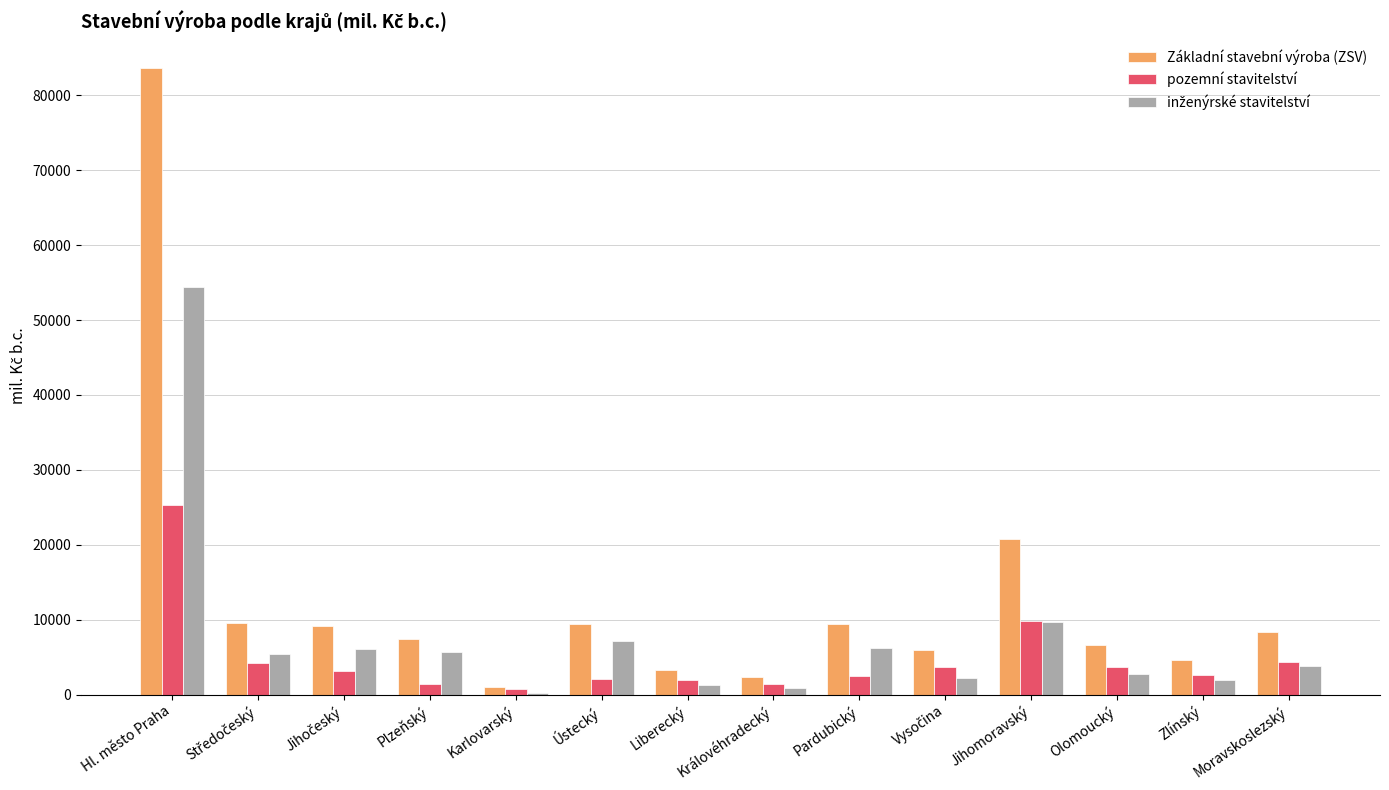

How many series are shown in this chart?

3